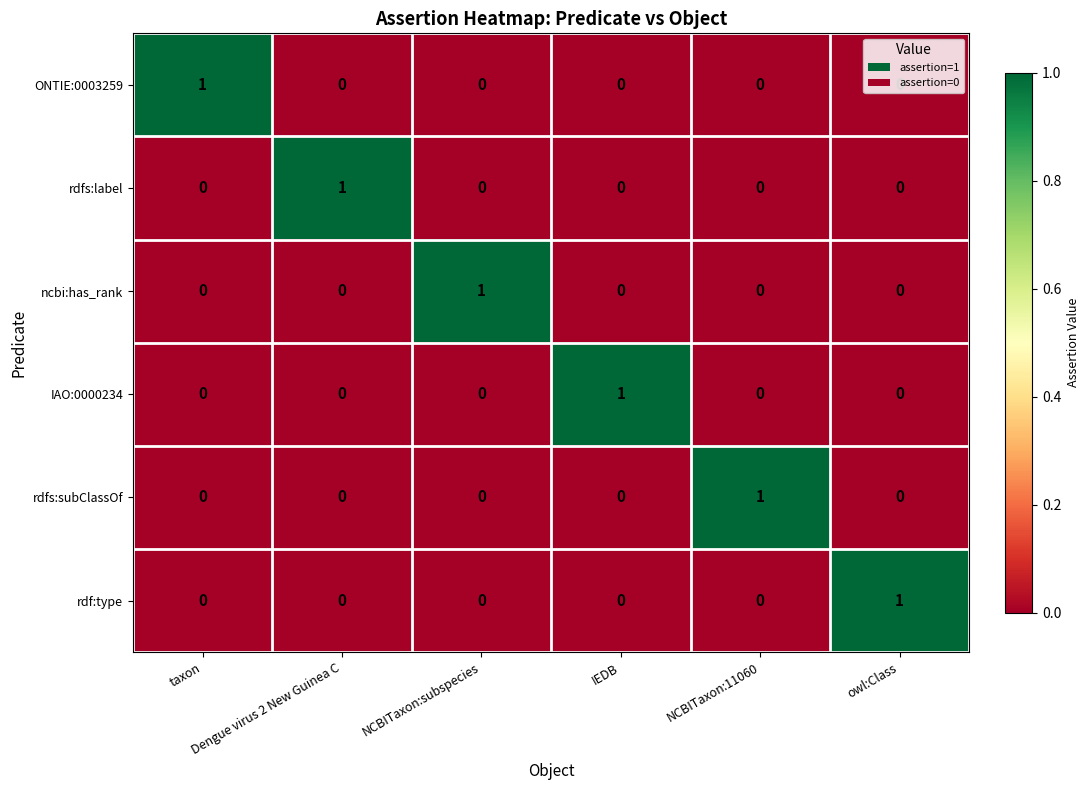

How many distinct data groups are displayed?

6